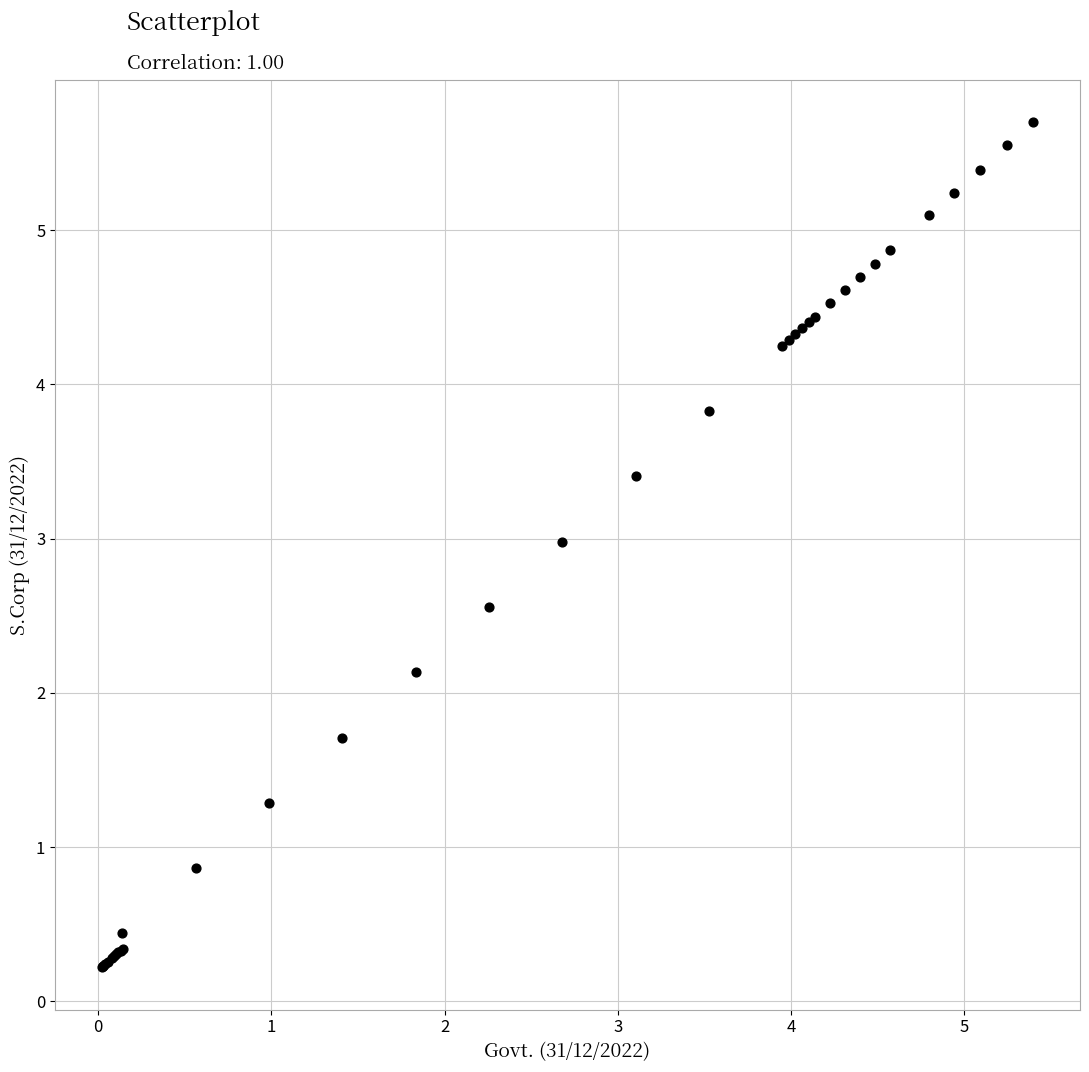

What Y value in the scatter plot is closest to 2?

2.1